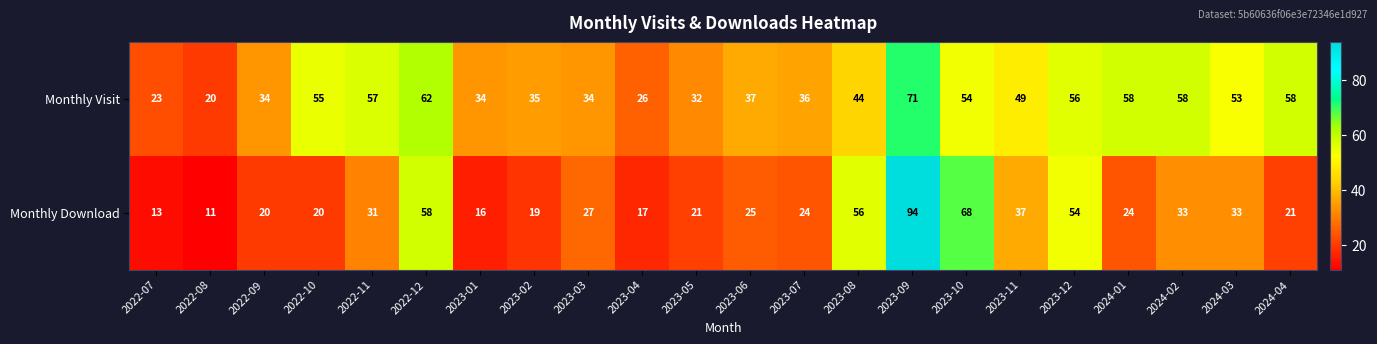

Is it true that Monthly Visit equals 54 at 2023-07?

False